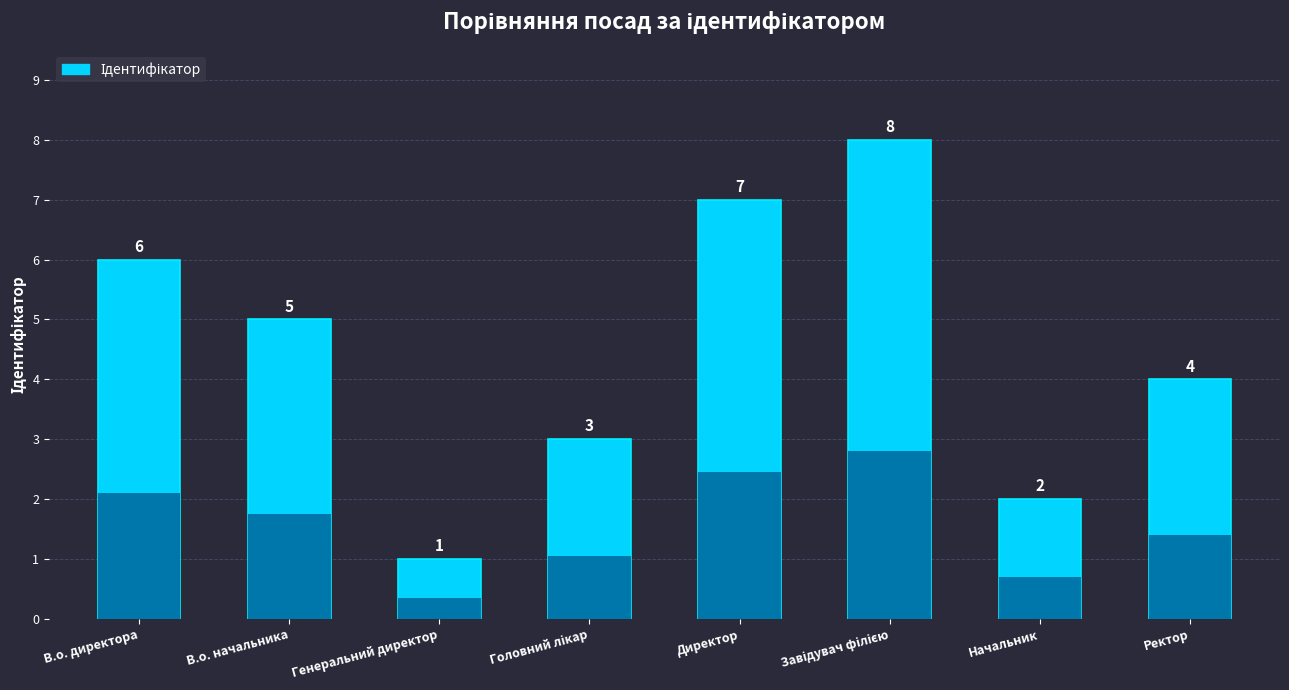

What is the change in value from В.о. начальника to Начальник?

-3